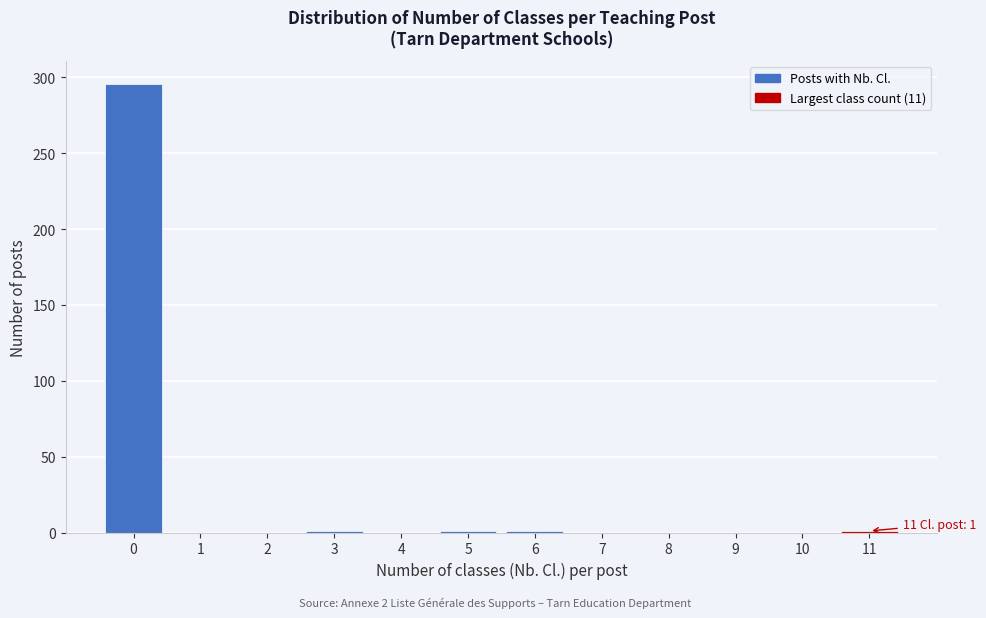

What is the sum of all values?

300